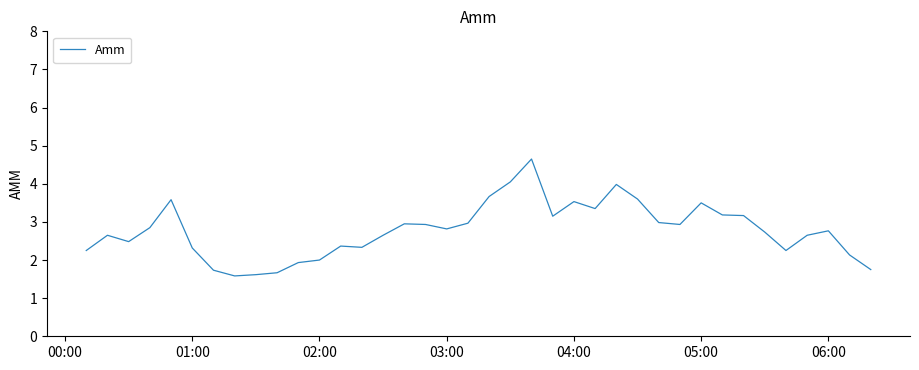

What is the difference between the maximum and minimum values?

3.1